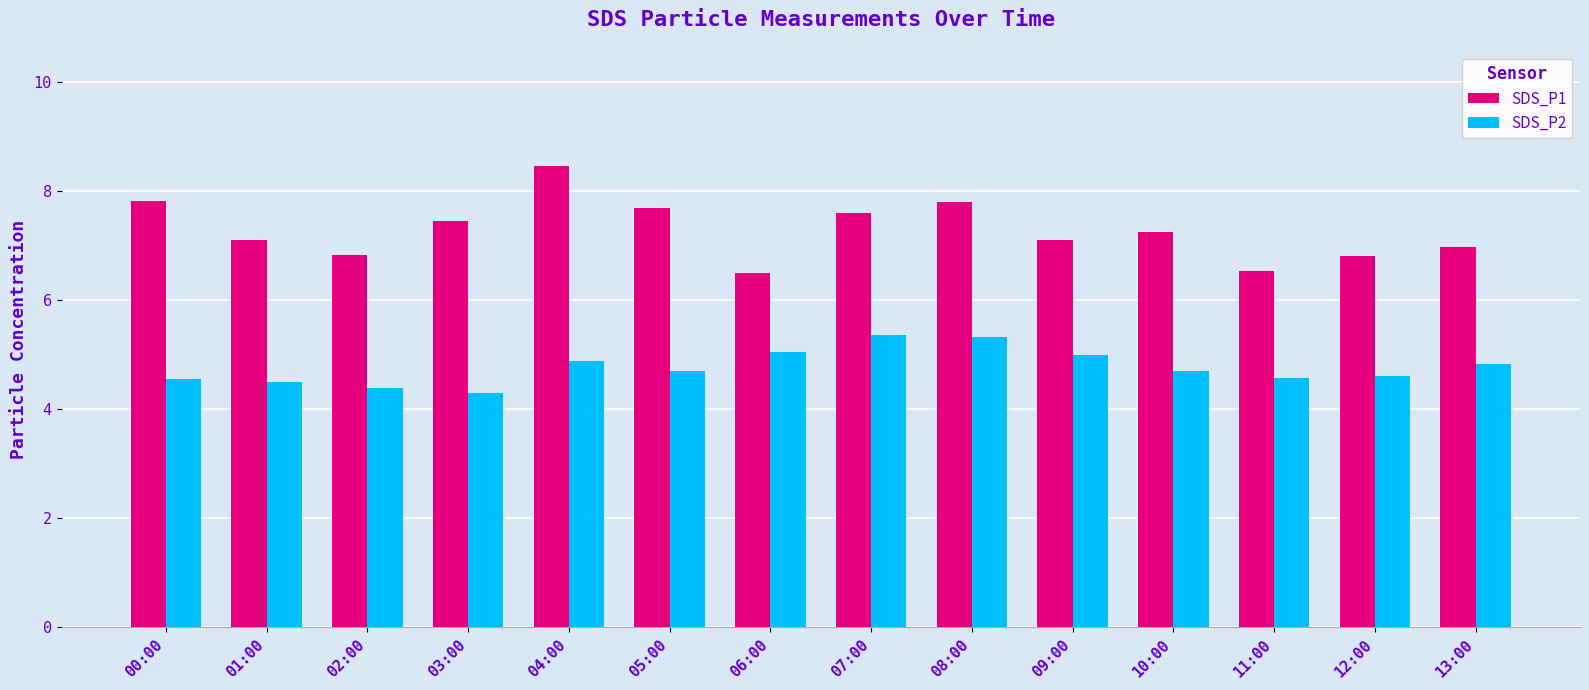

Which series has the largest total across all categories?

SDS_P1